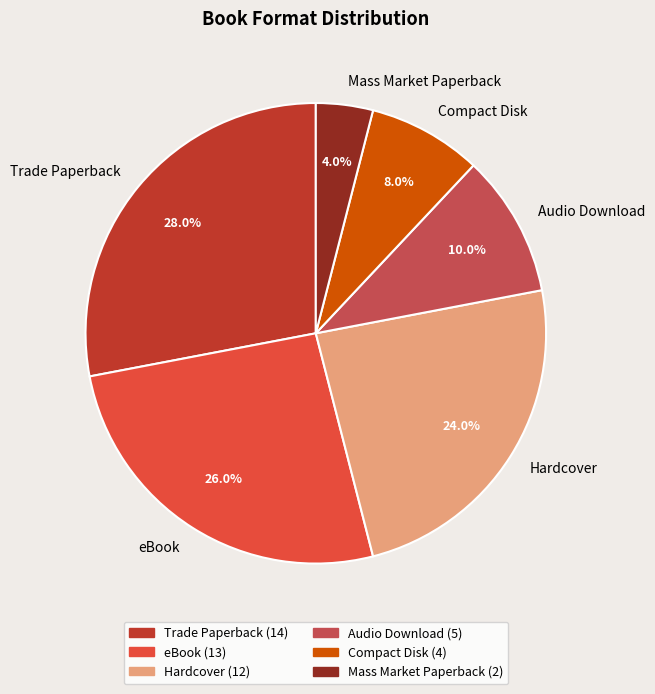

What percentage is the eBook slice, to the nearest percent?

26%